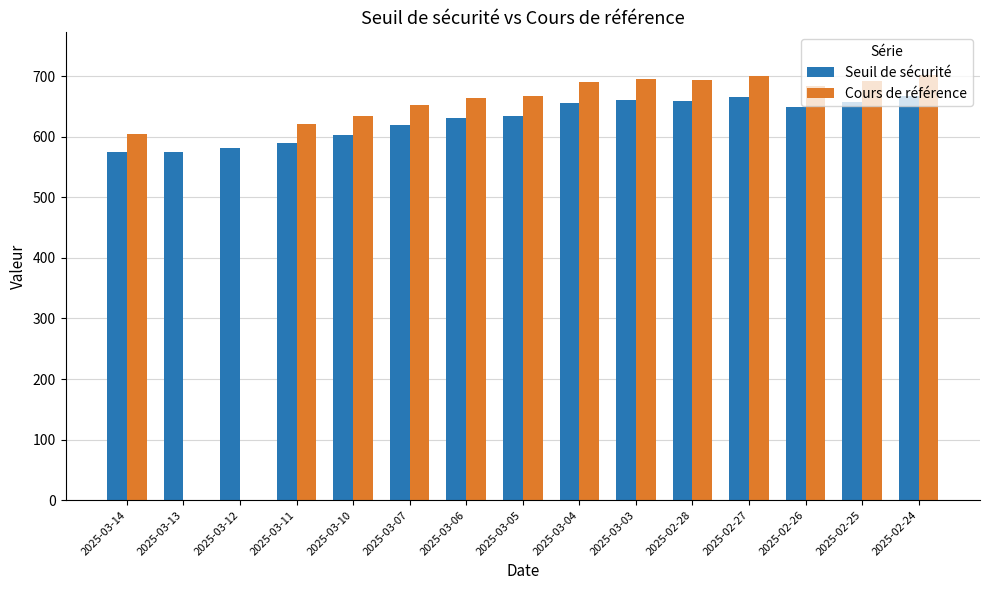

What value does the Seuil de sécurité series have at 2025-03-07?

620.4